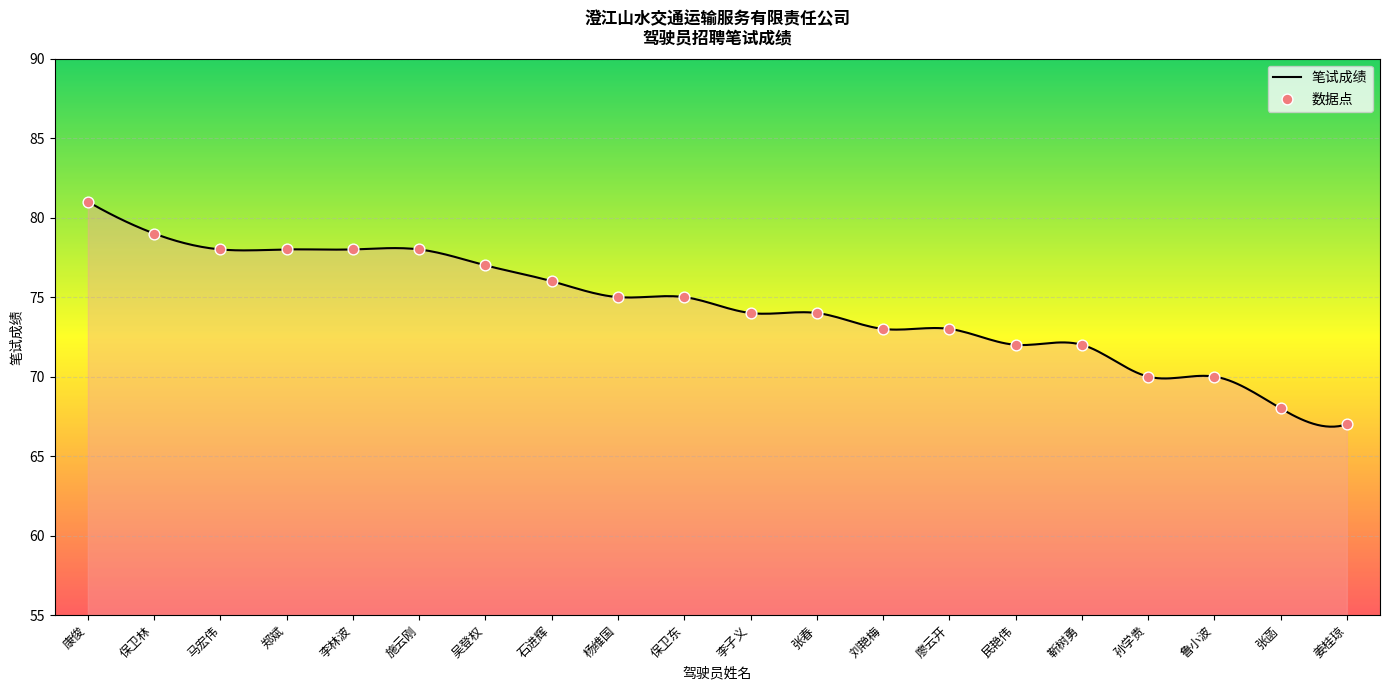

Approximately how many times larger is the value at 廖云开 compared to 鲁小波?

1.0